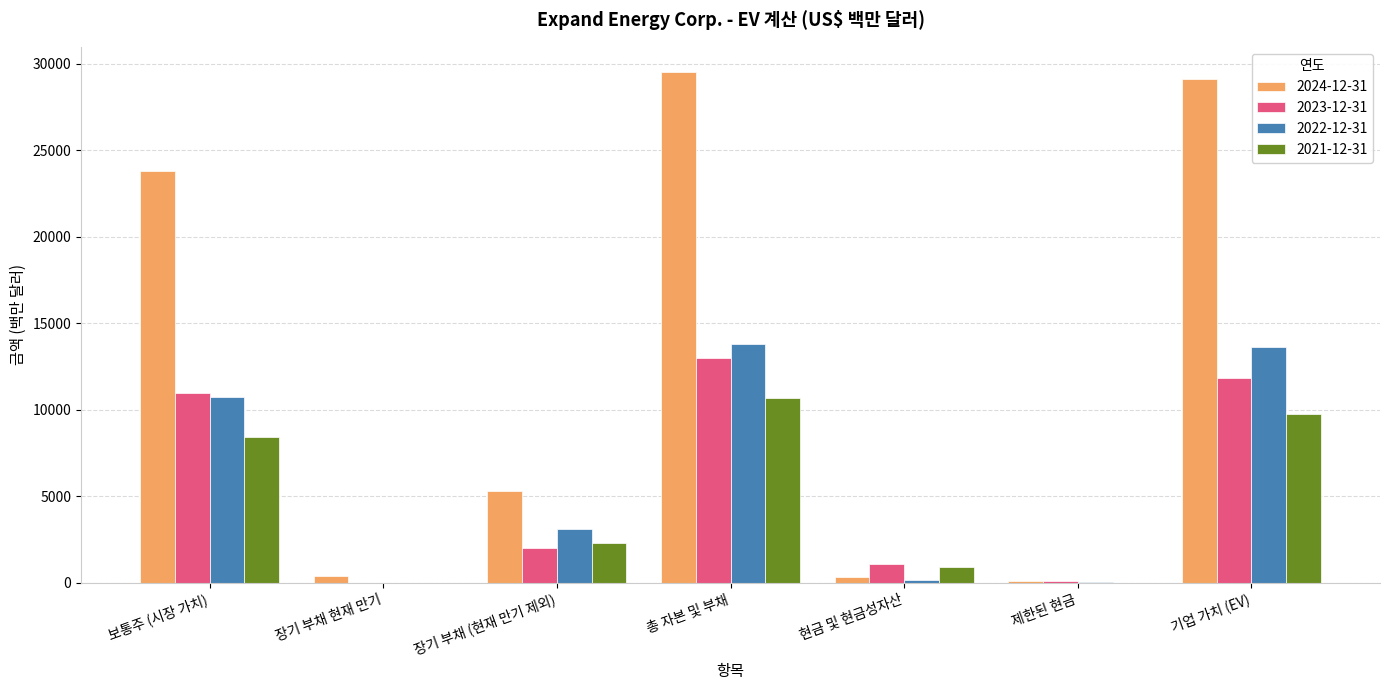

At which category is the sum across all series the highest?

총 자본 및 부채